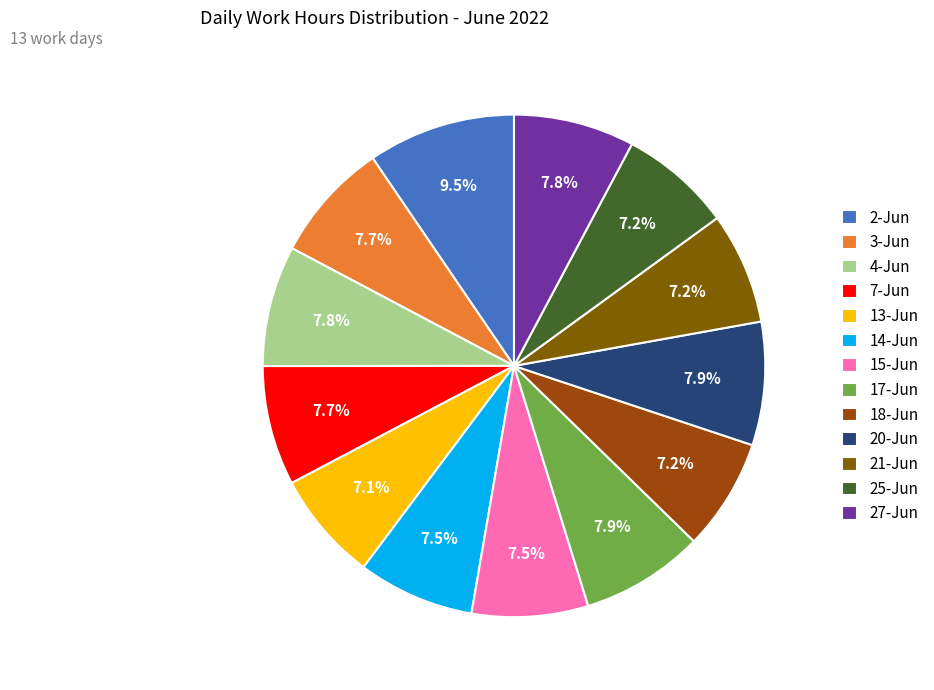

To the nearest percent, what percentage of the pie is 20-Jun?

8%